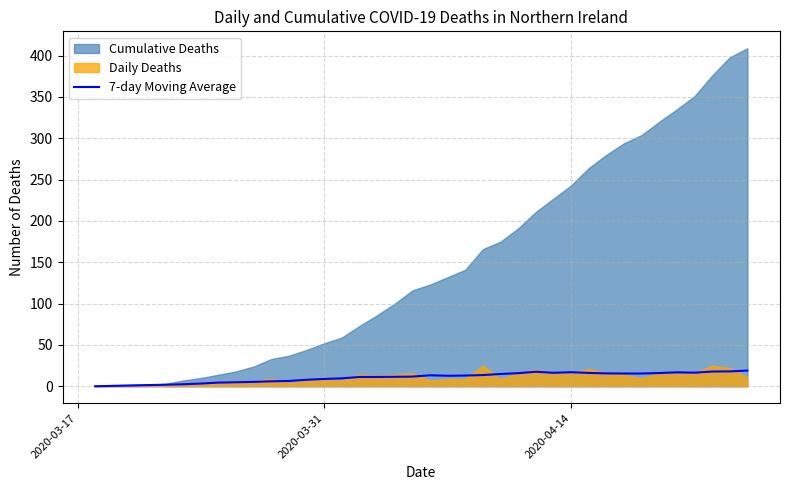

Count the number of categories in the chart.

36